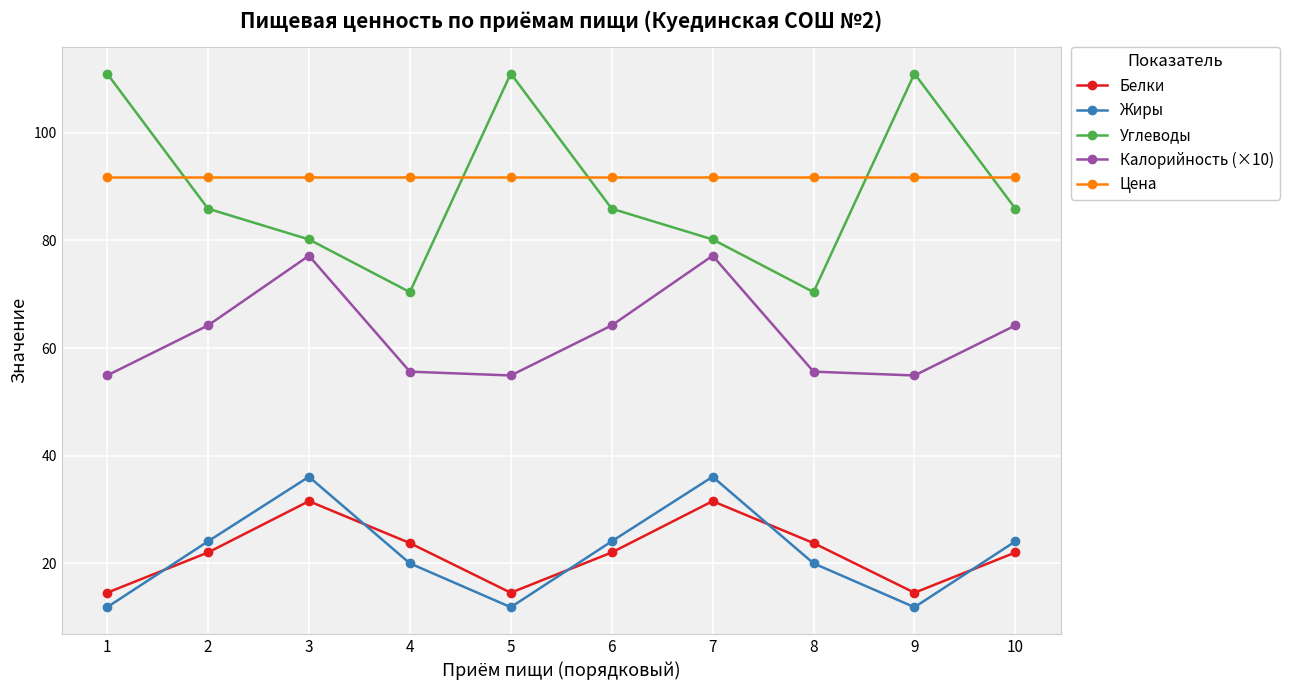

Where is the first local maximum for Калорийность (×10)?

3